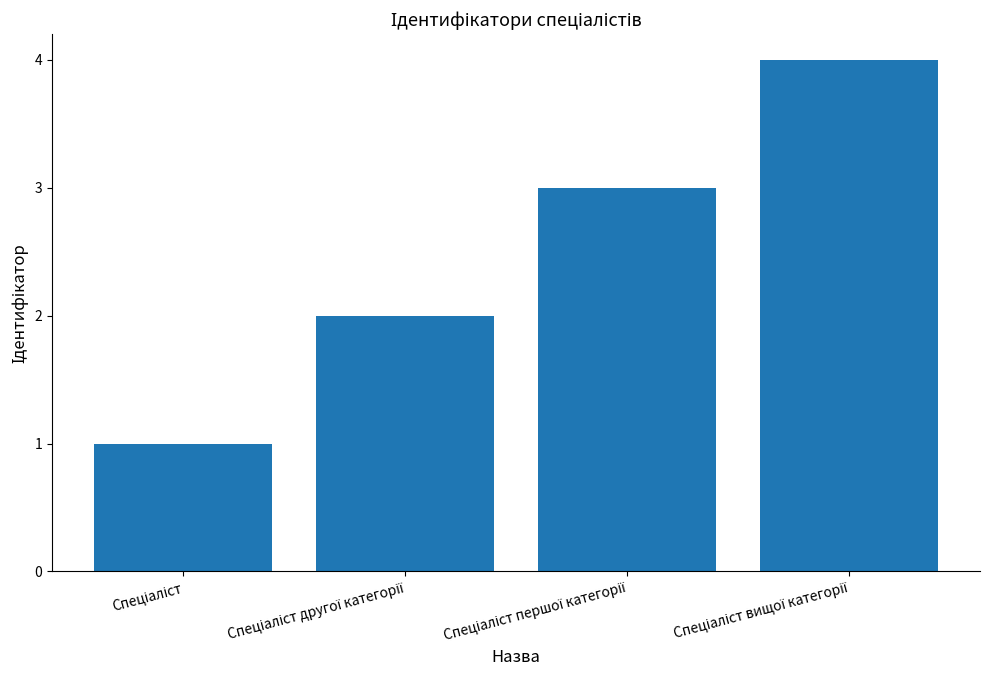

What is the difference between the maximum and minimum values?

3